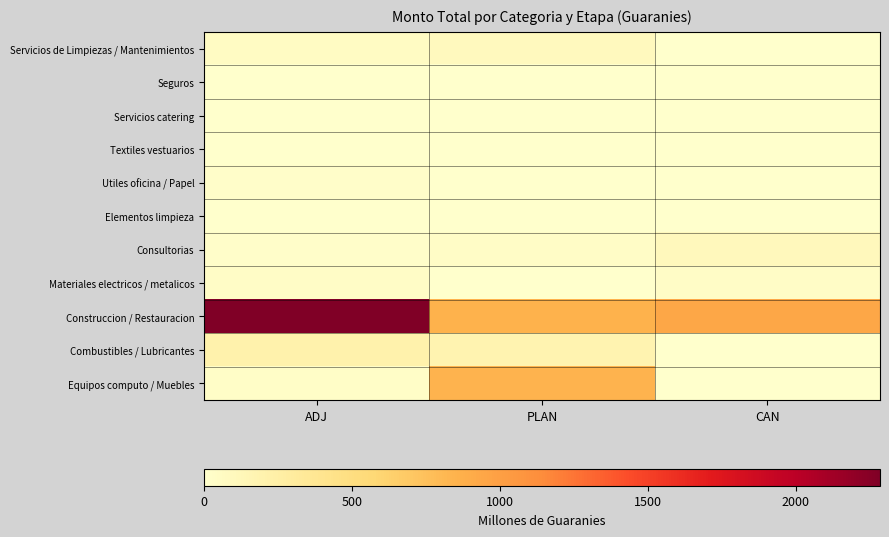

Reading left to right, transcribe all the data shown in this chart.

Servicios de Limpiezas / Mantenimientos: ADJ=61.8	PLAN=89.3	CAN=0.0
Seguros: ADJ=0.0	PLAN=2.4	CAN=0.0
Servicios catering: ADJ=5.7	PLAN=0.0	CAN=0.0
Textiles vestuarios: ADJ=0.0	PLAN=5.5	CAN=0.0
Utiles oficina / Papel: ADJ=18.1	PLAN=4.3	CAN=0.0
Elementos limpieza: ADJ=3.7	PLAN=0.0	CAN=0.0
Consultorias: ADJ=25.0	PLAN=40.0	CAN=100.0
Materiales electricos / metalicos: ADJ=38.4	PLAN=1.9	CAN=40.0
Construccion / Restauracion: ADJ=2284.8	PLAN=855.0	CAN=940.0
Combustibles / Lubricantes: ADJ=211.3	PLAN=182.0	CAN=0.0
Equipos computo / Muebles: ADJ=29.9	PLAN=845.0	CAN=0.0